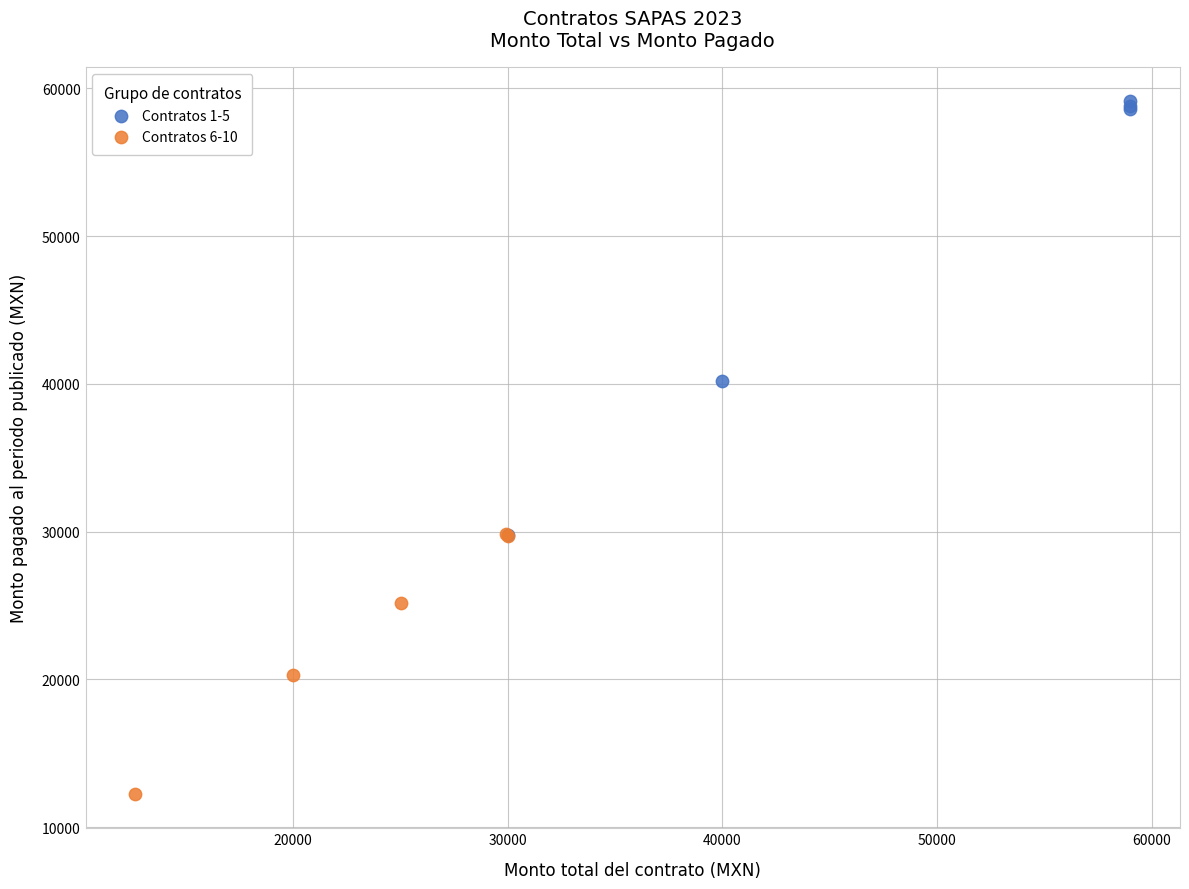

Which series contains the highest Y value?

Contratos 1-5